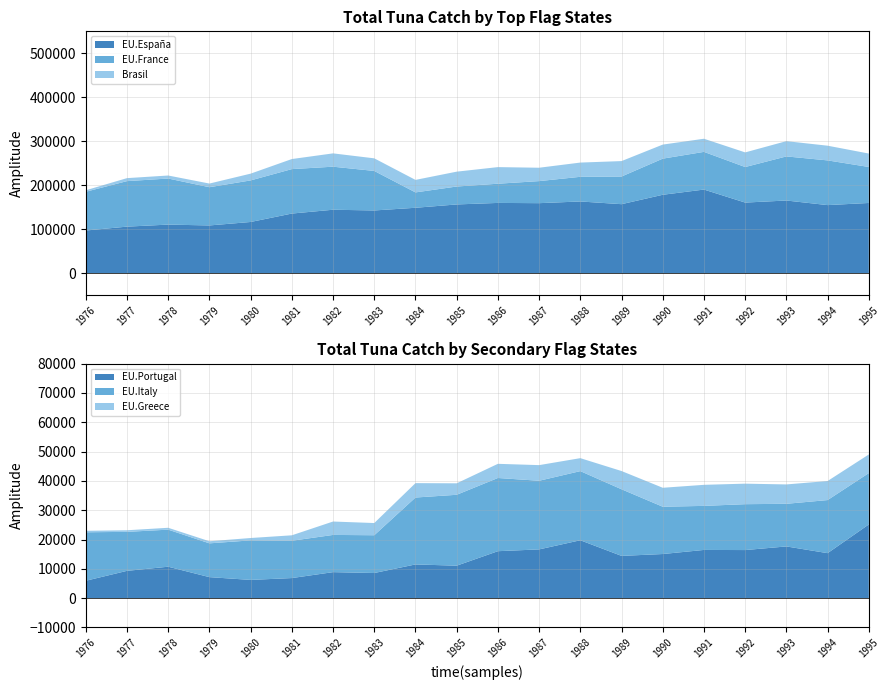

Reading left to right, transcribe all the data shown in this chart.

EU.España: 96888.4	105722.6	110351.0	108431.0	116312.9	135476.4	144173.1	142521.8	148627.8	156194.8	159669.6	159112.4	162962.6	156812.3	178188.4	190064.5	160429.1	165142.4	154699.6	159564.9
EU.France: 88181.0	103525.0	104770.0	86973.0	94548.0	101118.0	97897.0	89900.0	34962.0	40790.0	43676.0	50190.0	56103.0	62914.0	82193.1	85717.2	80864.5	100297.7	101699.4	81866.5
EU.Portugal: 5928.0	9309.0	10720.2	7165.0	6216.4	6848.3	8868.6	8570.4	11498.3	11071.8	16016.7	16629.4	19748.1	14411.8	15050.0	16446.0	16400.8	17639.1	15345.2	25143.4
EU.Italy: 16543.0	13303.0	12643.0	11528.0	13489.0	12729.0	12698.0	12891.0	22829.0	24191.0	24978.0	23419.0	23591.0	22733.0	16140.0	15031.0	15657.0	14550.0	18113.0	17524.0
EU.Greece: 511.0	550.0	640.0	716.0	809.0	1859.0	4570.0	4161.0	4913.0	3915.0	4835.0	5336.0	4424.0	6221.0	6464.0	7184.0	7003.0	6608.0	6504.0	6357.0
Brasil: 3359.0	6811.3	6896.2	8310.0	15402.0	22885.2	30312.7	28665.5	28455.1	33795.9	37786.3	30401.4	32390.3	35105.7	31986.4	29884.3	33292.8	34774.6	33448.1	30546.1